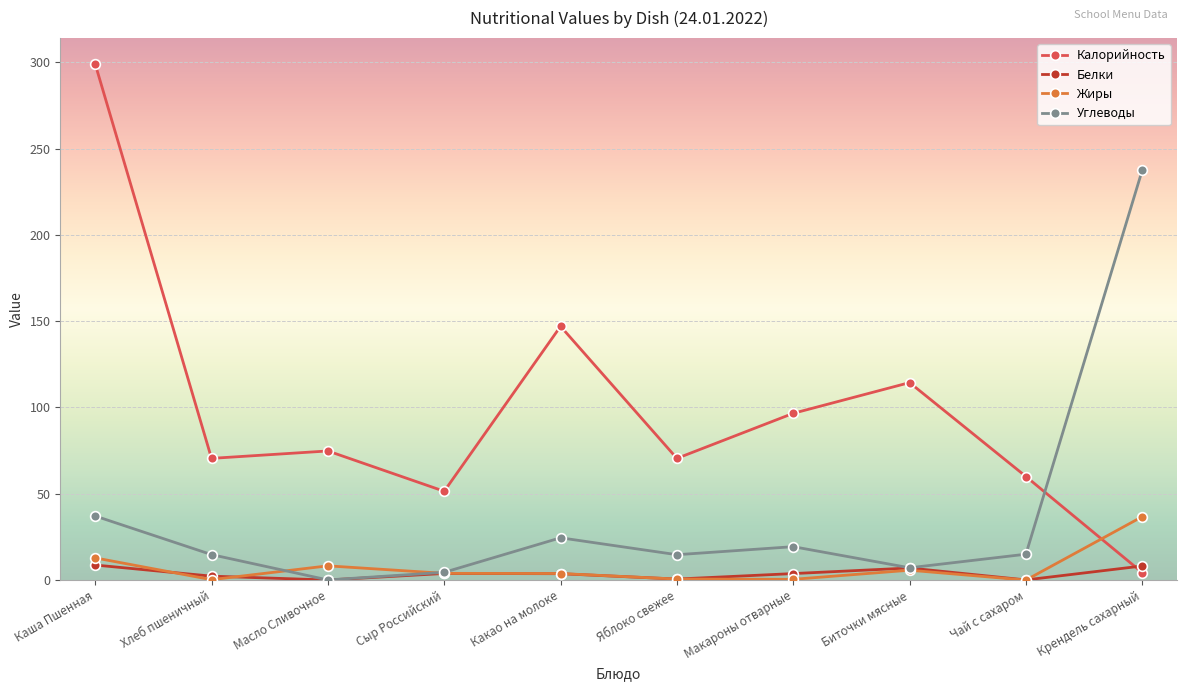

What is the difference between the second highest and second lowest values in the Жиры series?

12.6